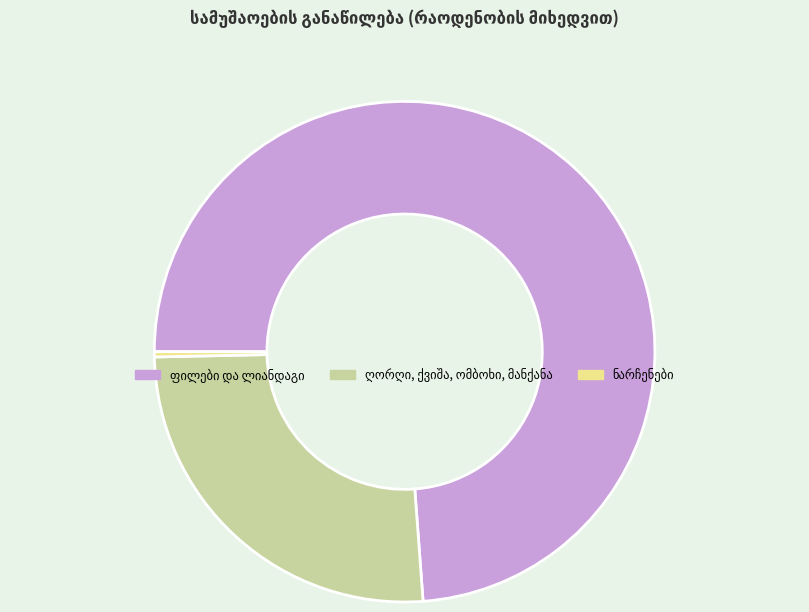

Is there any slice that represents more than half of the pie?

Yes